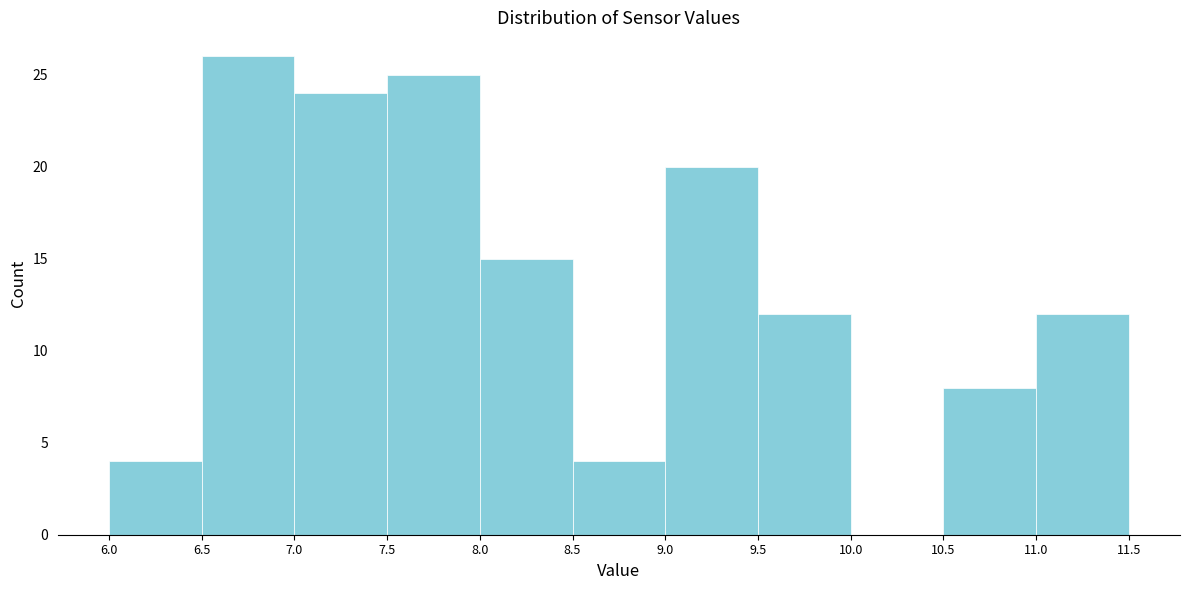

What is the height of the bar covering 7.5 to 8.0 on the x-axis? The values are not printed on the chart, so give them approximately, as read against the axis.

25